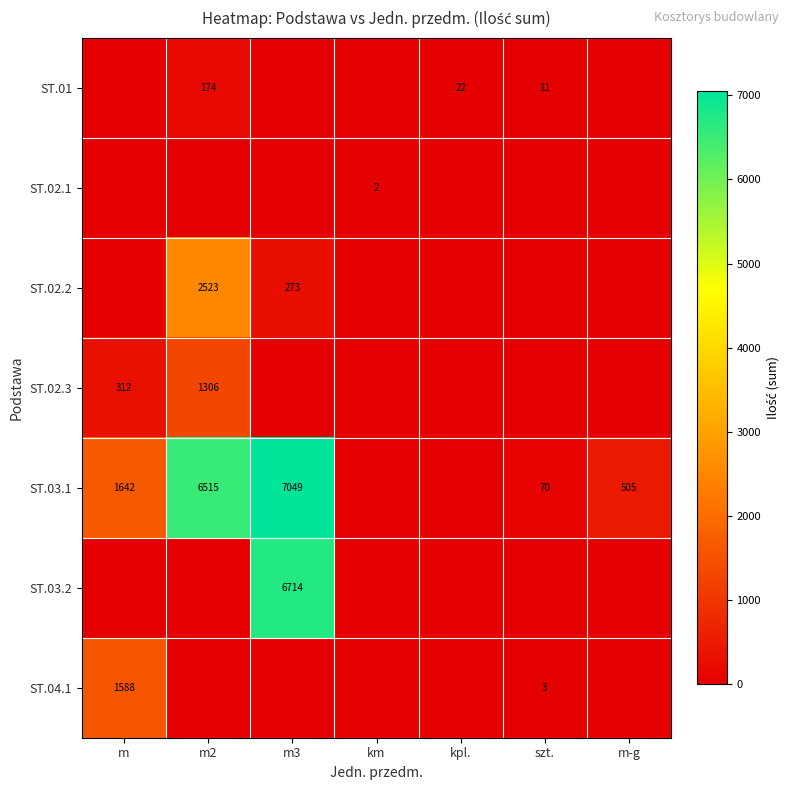

At which category is the sum across all series the highest?

m3